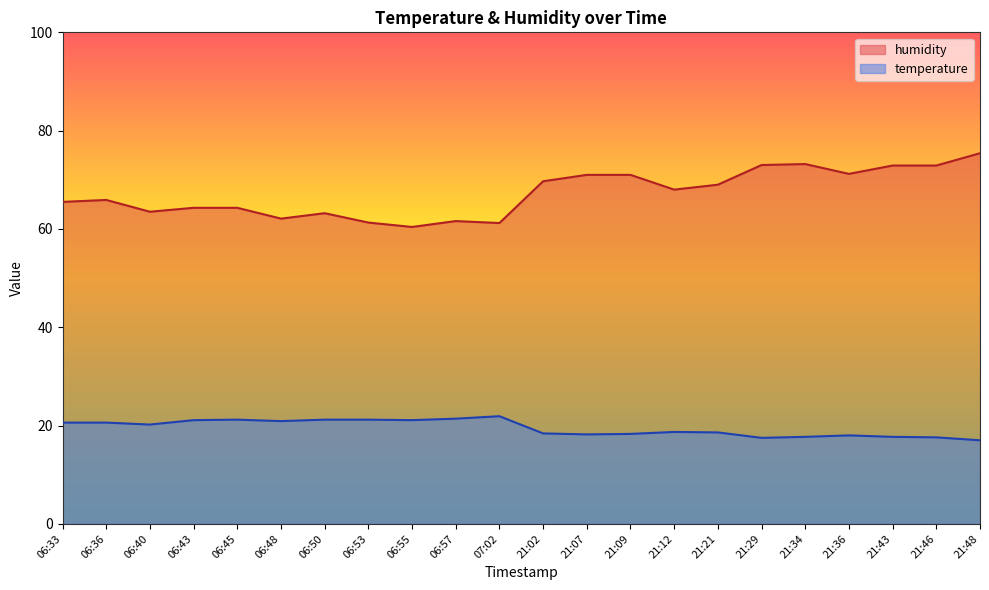

What is the difference between the second highest and minimum values in the humidity series?

12.8